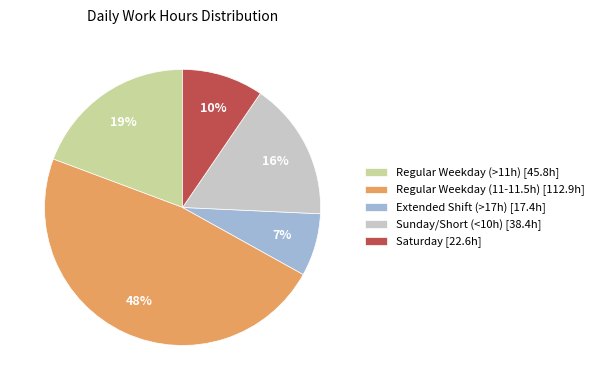

Between Sunday/Short (<10h) [38.4h] and Extended Shift (>17h) [17.4h], which is larger?

Sunday/Short (<10h) [38.4h]